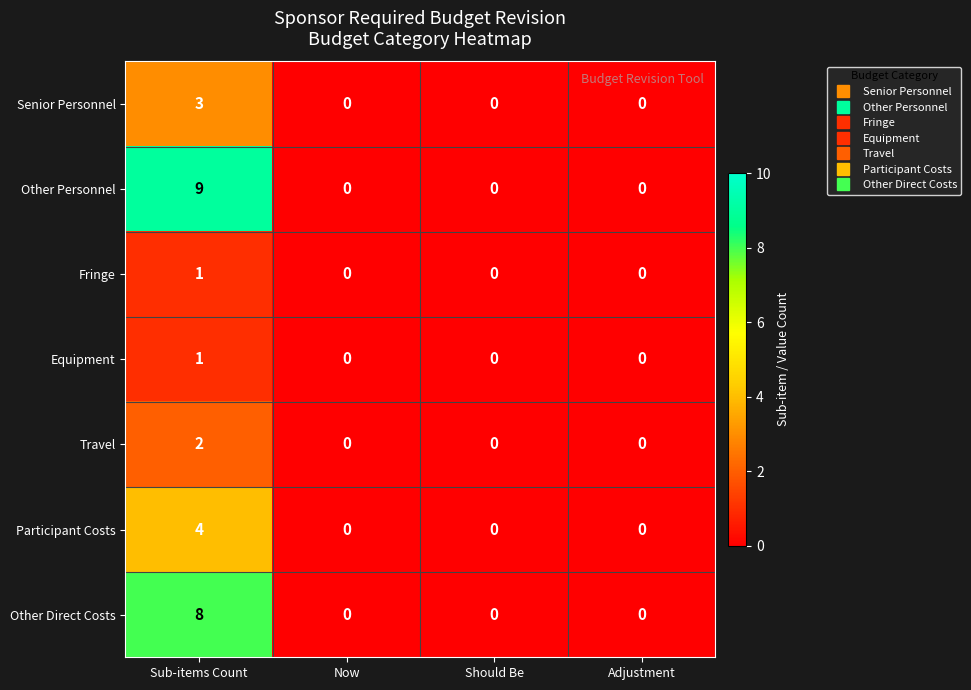

What is the sum of the Other Direct Costs values at Sub-items Count and Should Be?

8